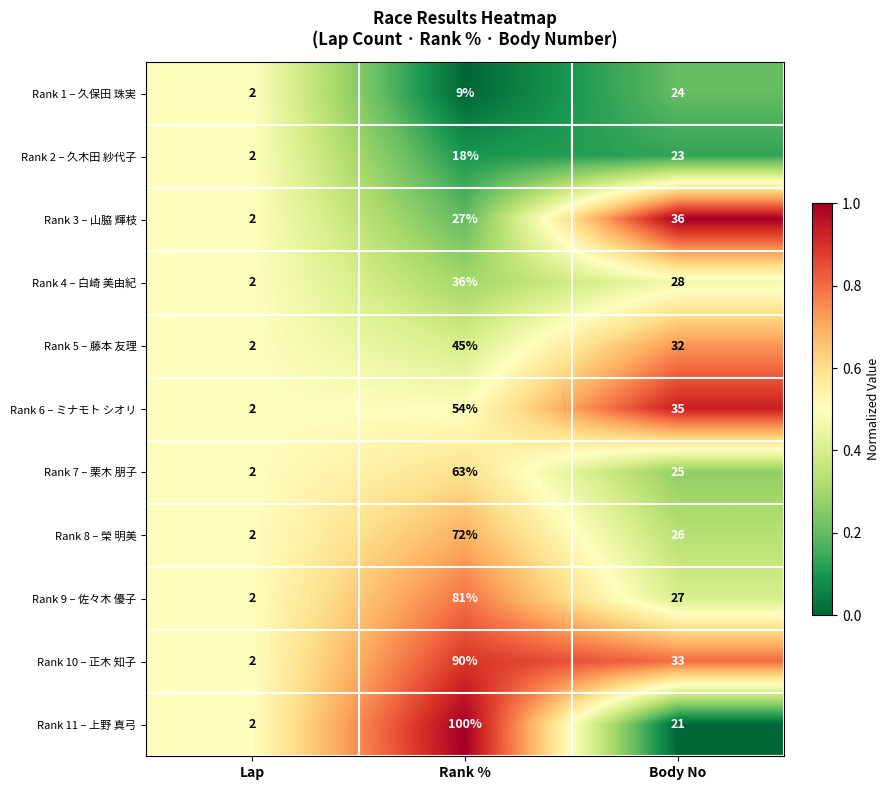

What is the difference between the highest and lowest values at Rank %?

91